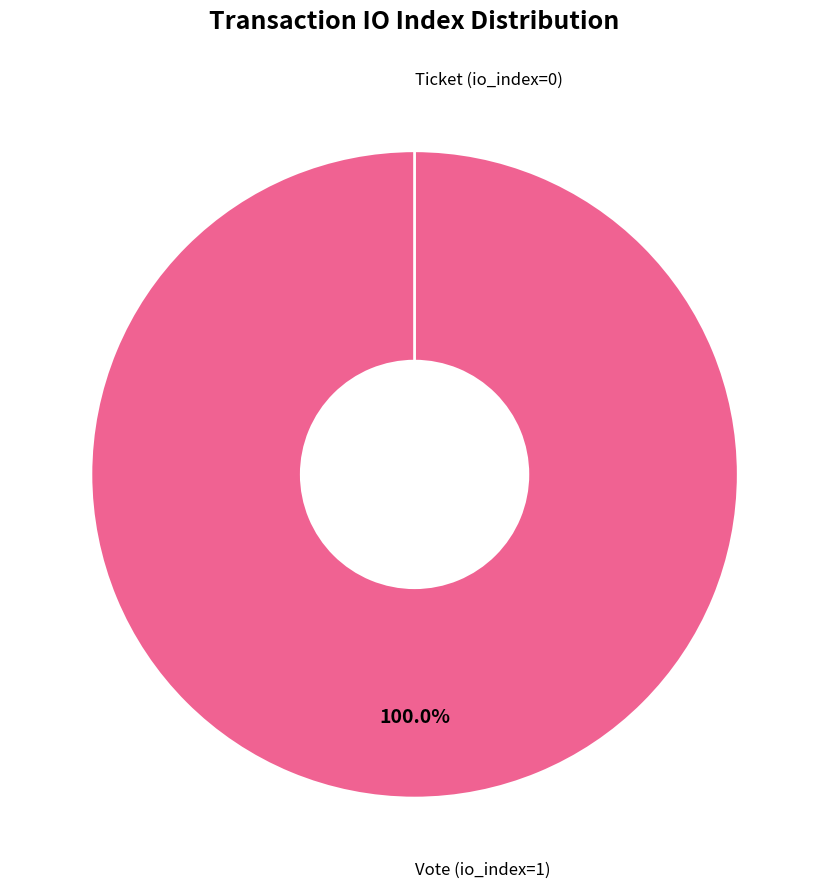

Does any single category account for the majority?

Yes